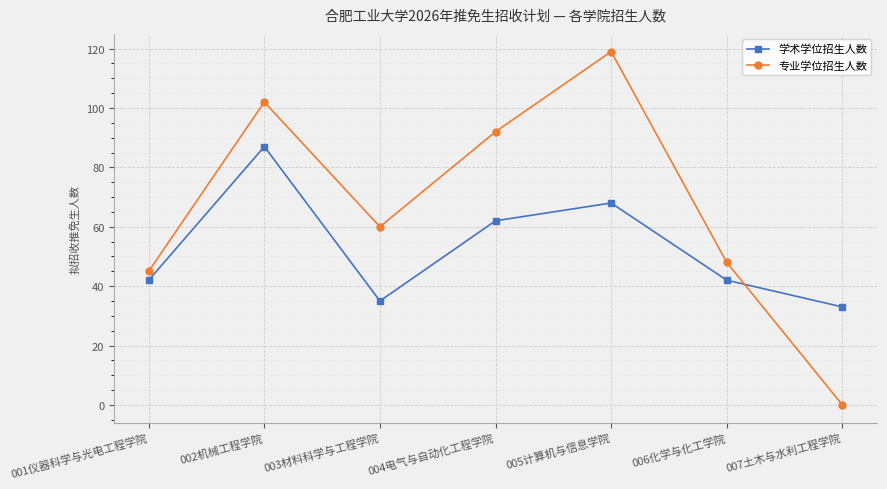

True or false: 学术学位招生人数 and 专业学位招生人数 intersect in this chart.

True